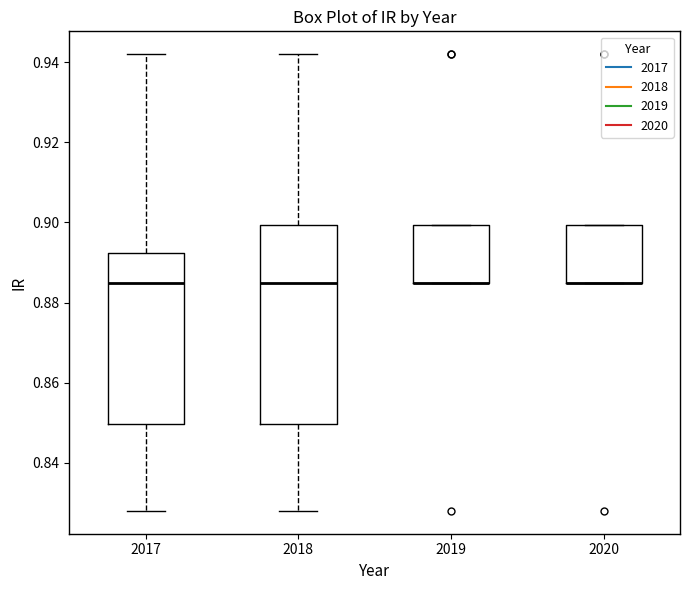

Which box is the tallest, from its lower edge to its upper edge?

2018